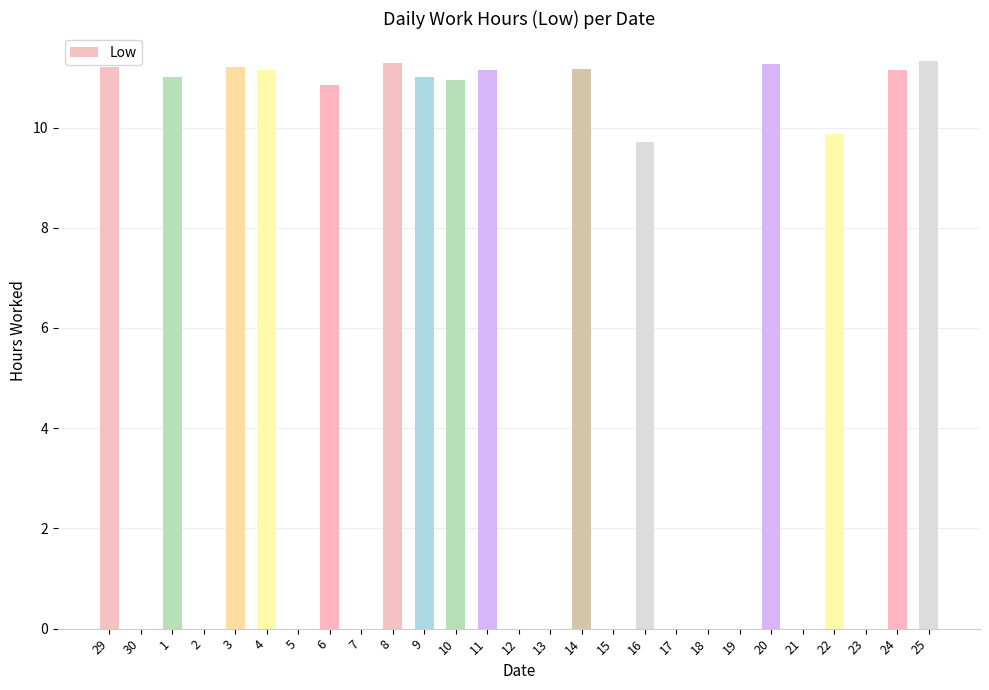

What is the maximum value shown in the chart?

11.3